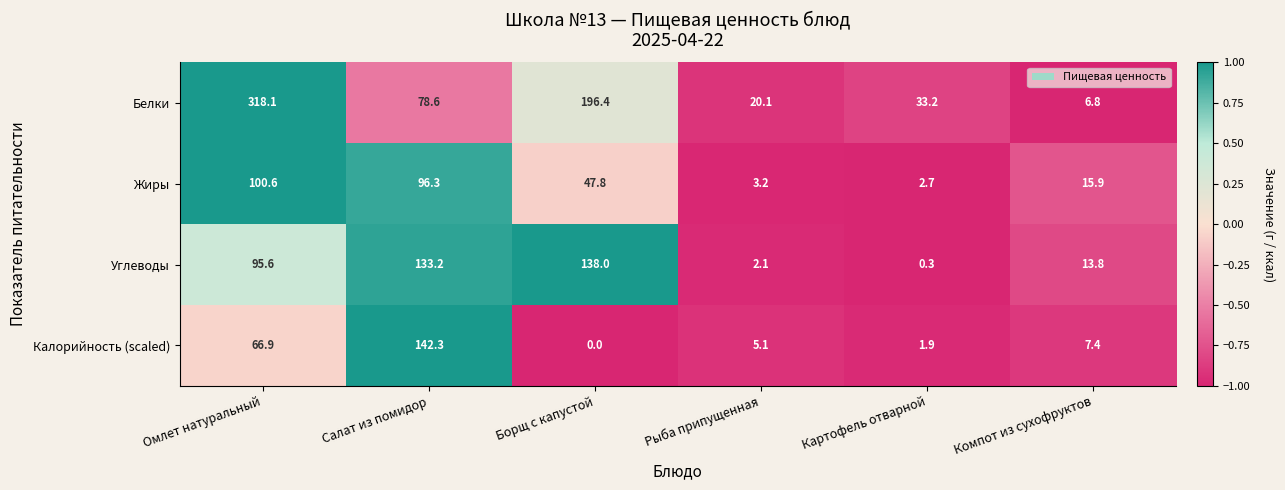

At which category does the chart reach its minimum across all series?

Борщ с капустой